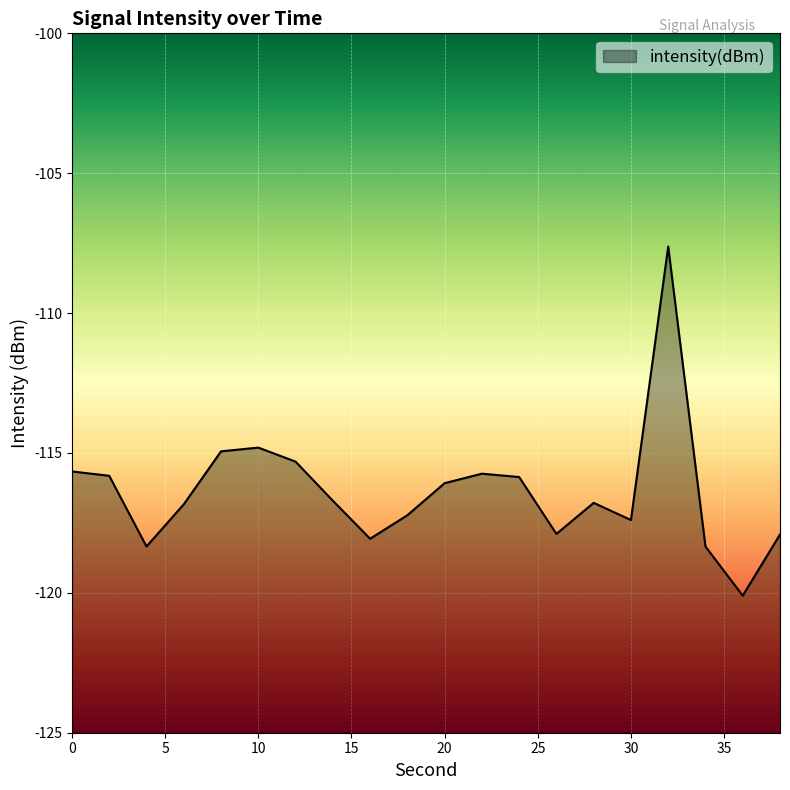

How many points are lower than both their immediate neighbors (excluding endpoints)?

5